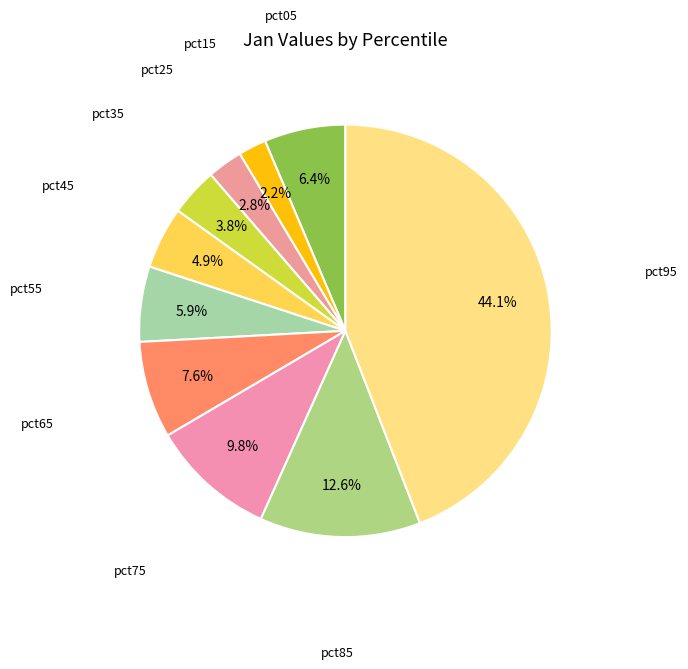

How many segments does this pie chart have?

10